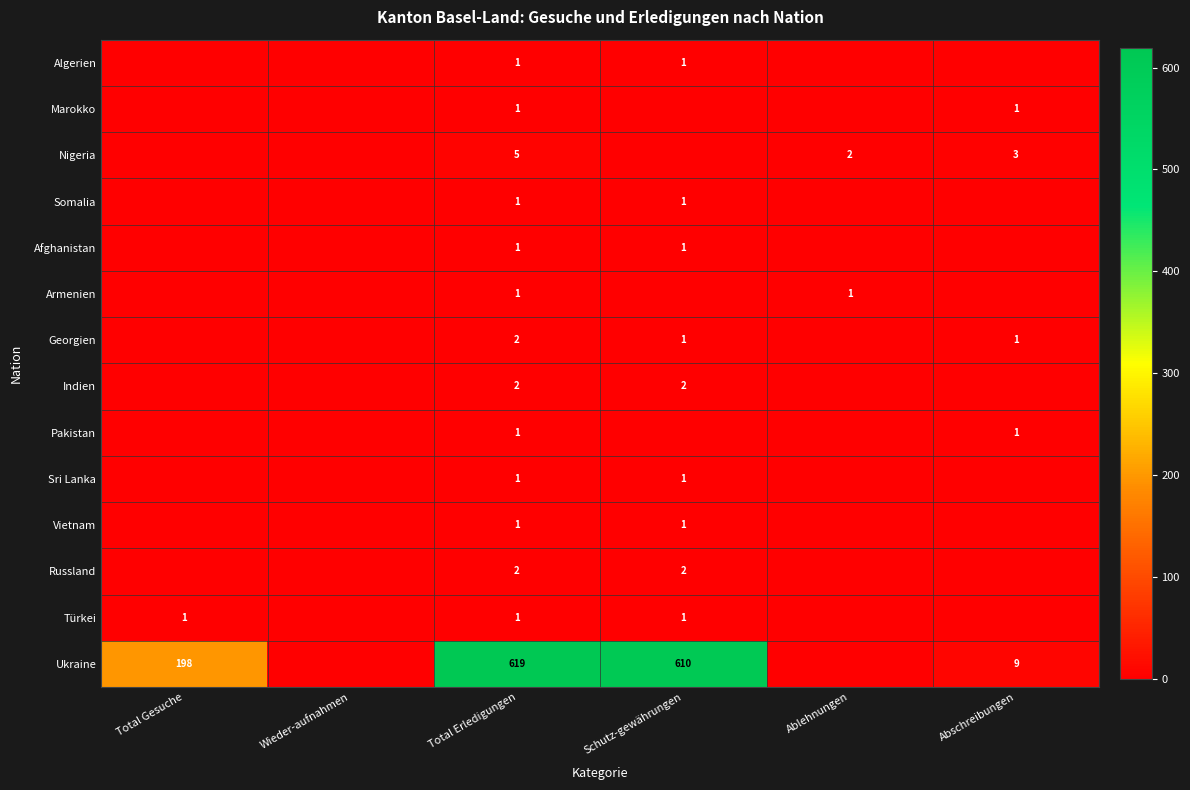

What is the total value across all series at Total Erledigungen?

639